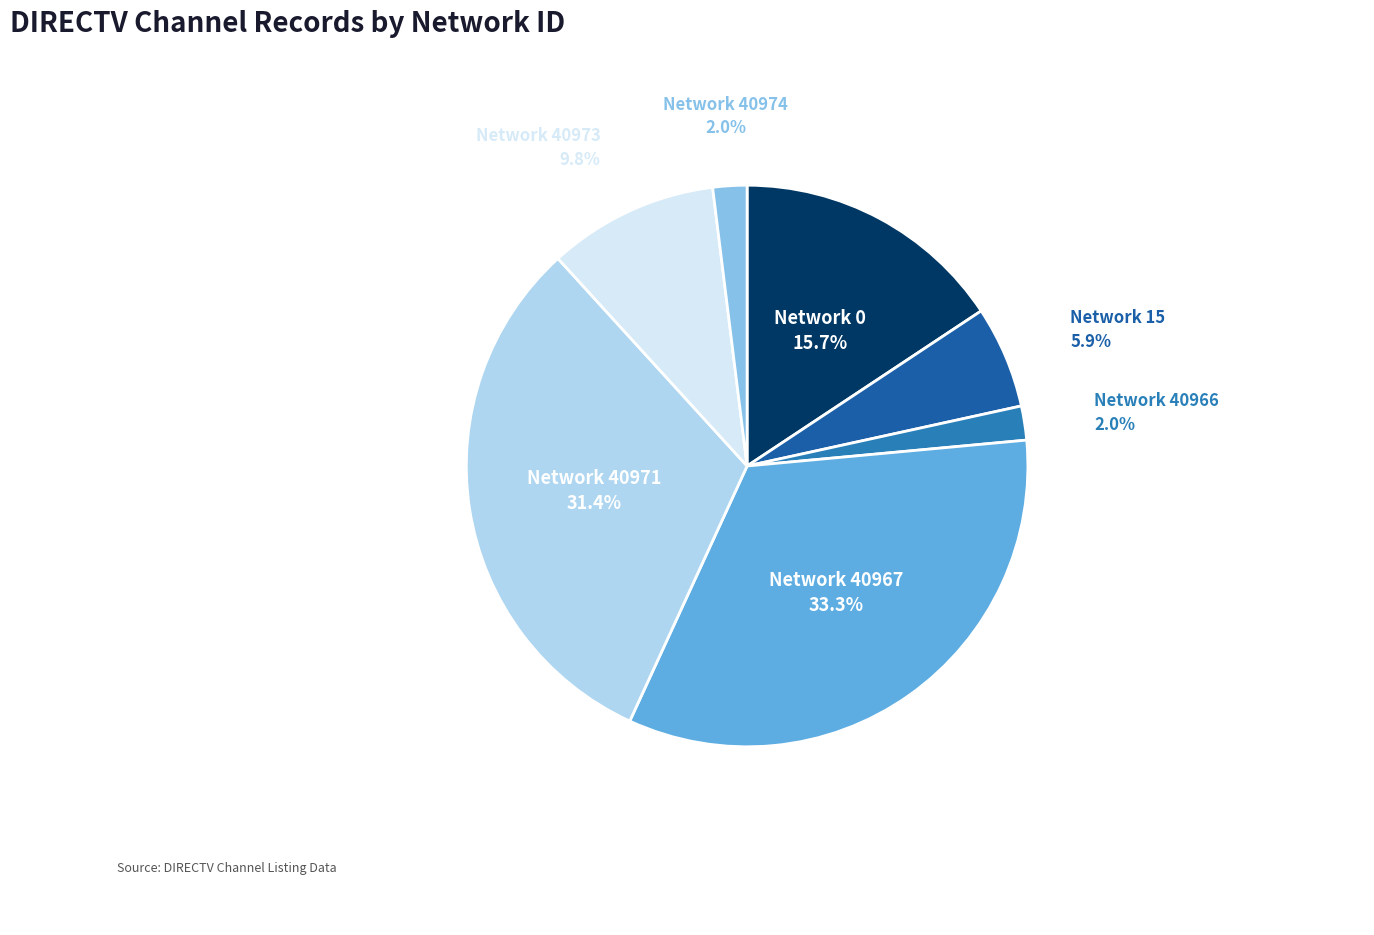

Is there any slice that represents more than half of the pie?

No